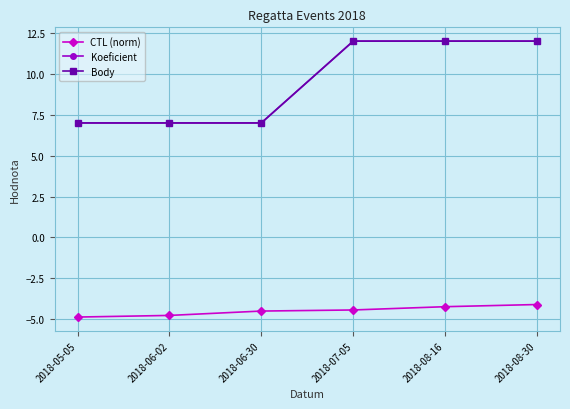

Is this an area chart (filled region under the line)?

No